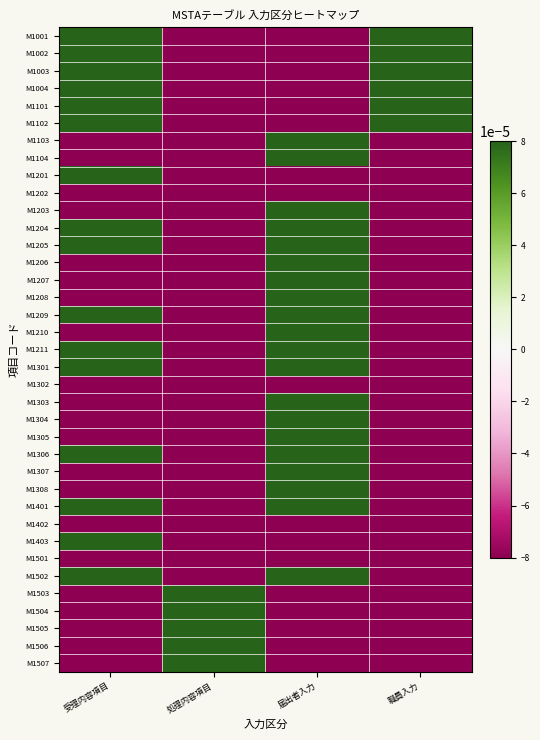

At how many categories does at least one series exceed 0?

4